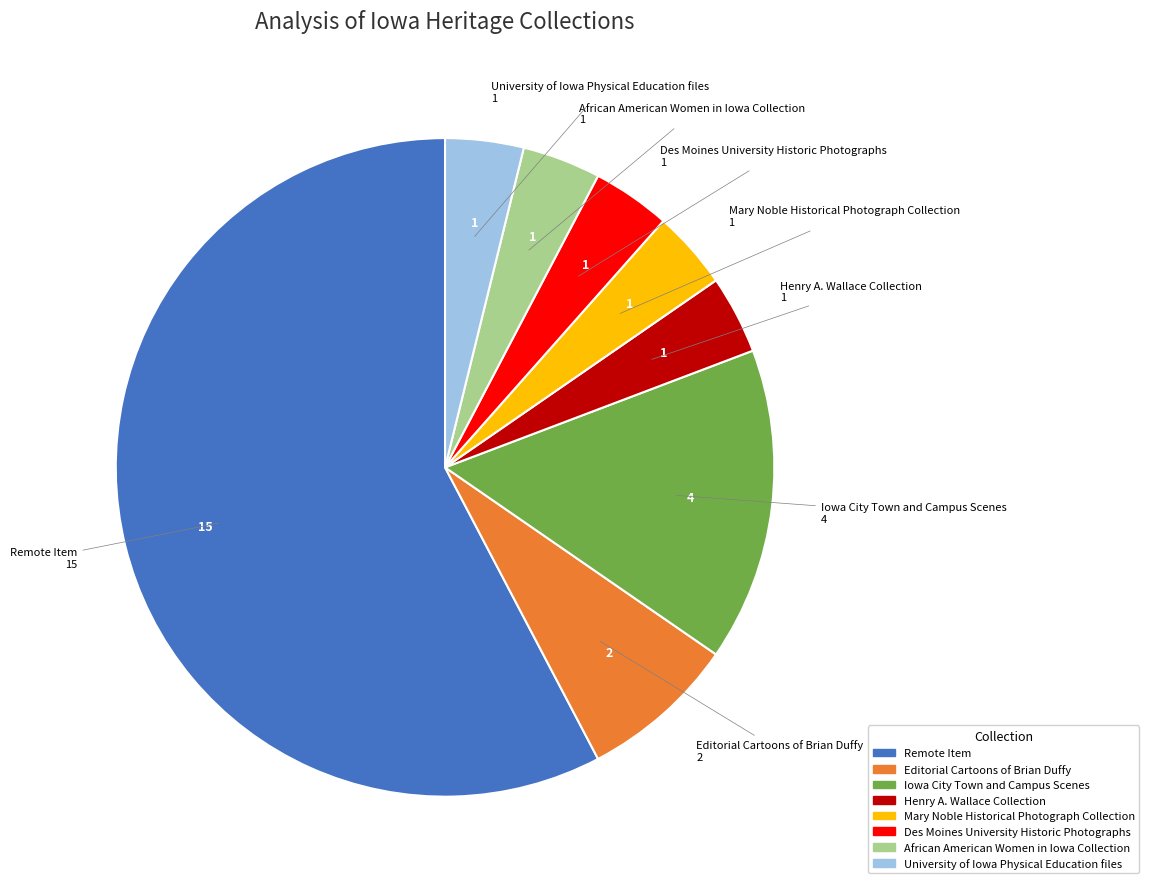

Is there a majority slice in this chart?

Yes